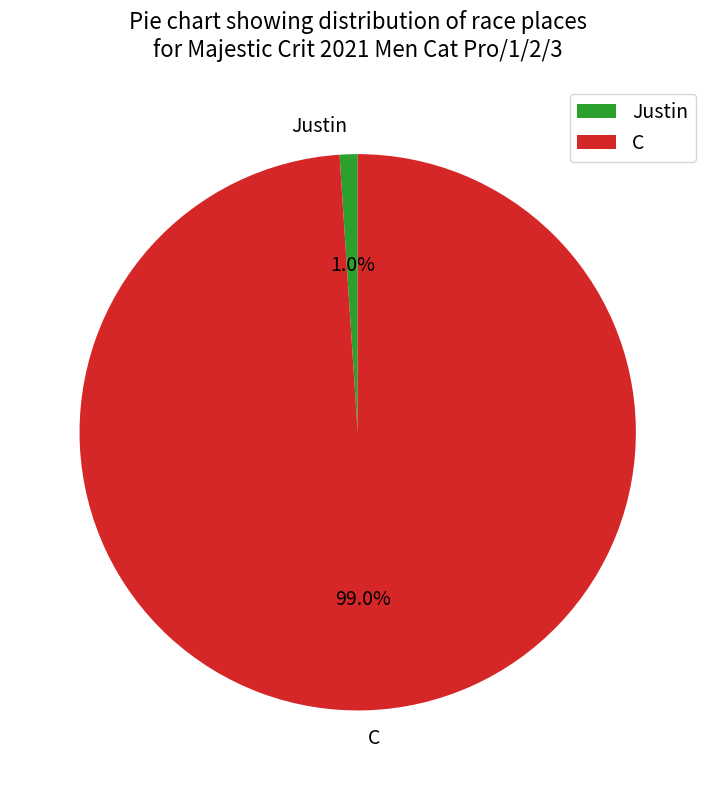

What is the smallest slice in the pie chart?

Justin